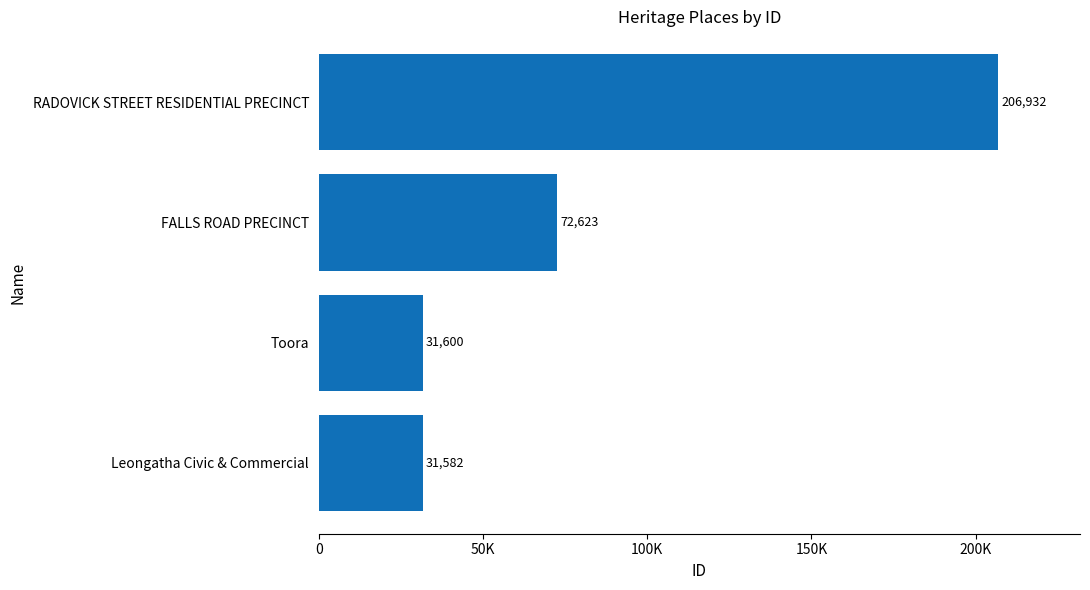

Does the chart contain any negative values?

No